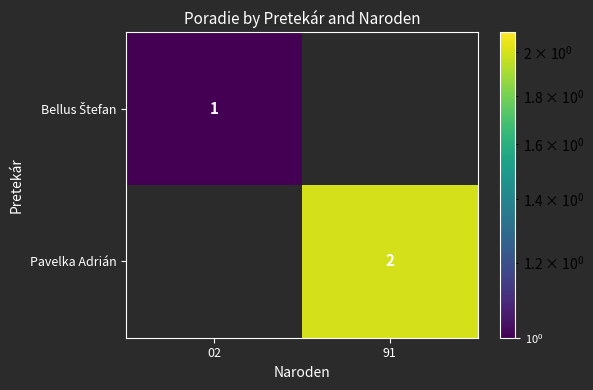

Which label corresponds to the smallest value in the chart?

02